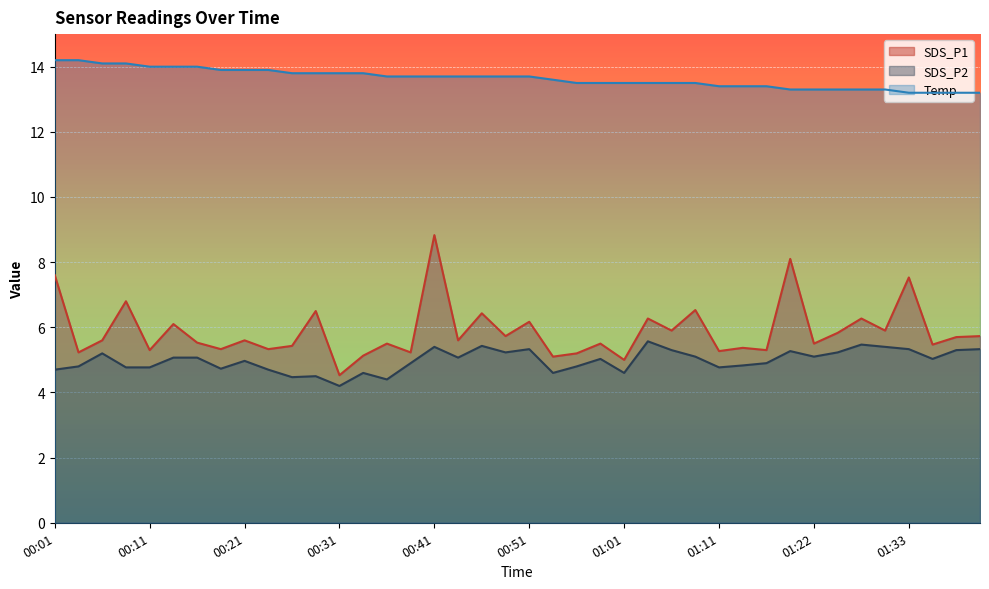

Where is the first local minimum for SDS_P1?

00:04